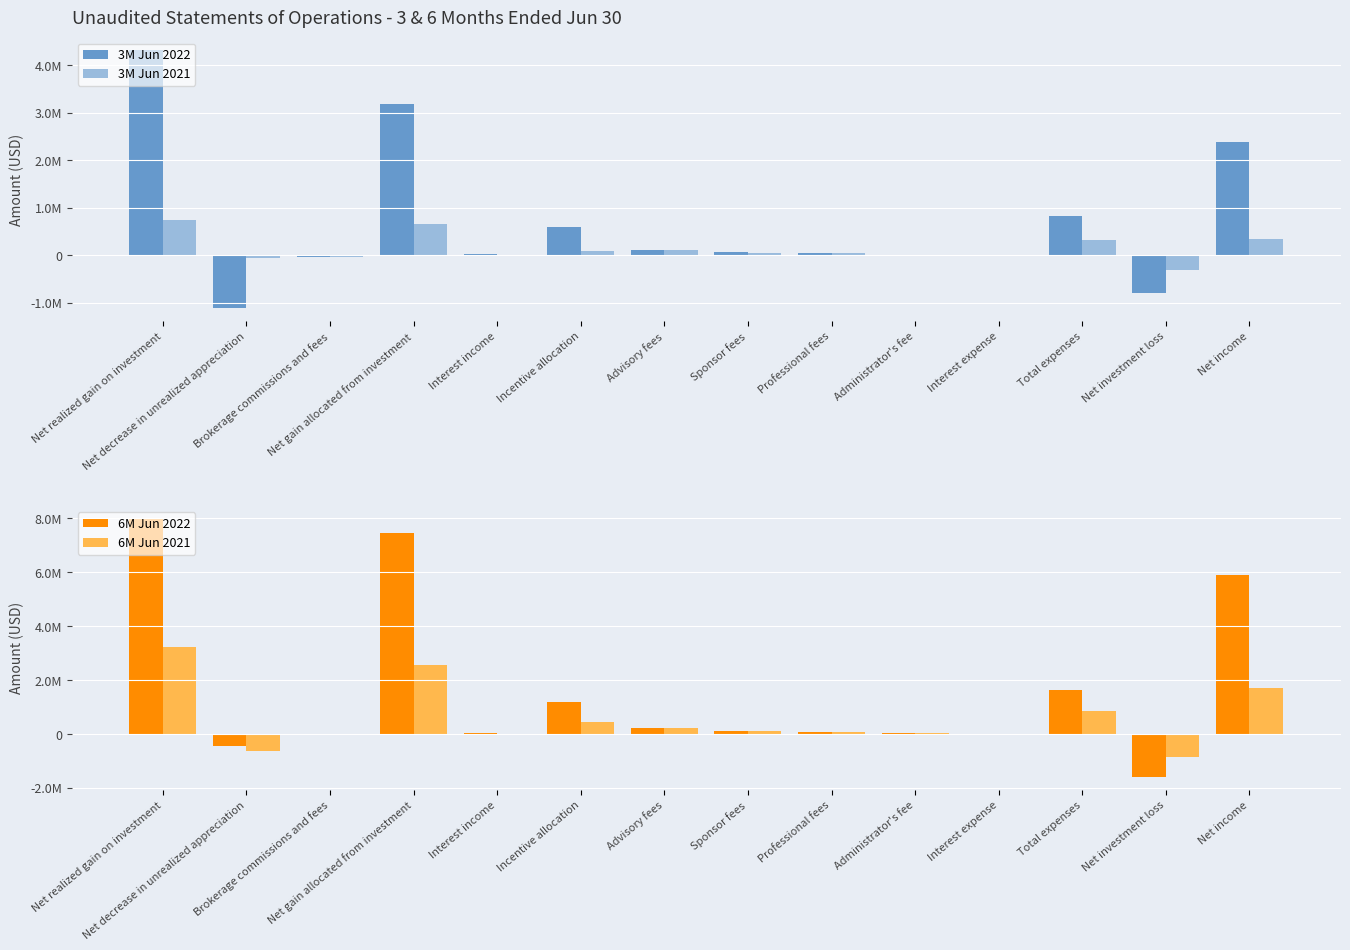

What is the greatest value displayed?

7974186